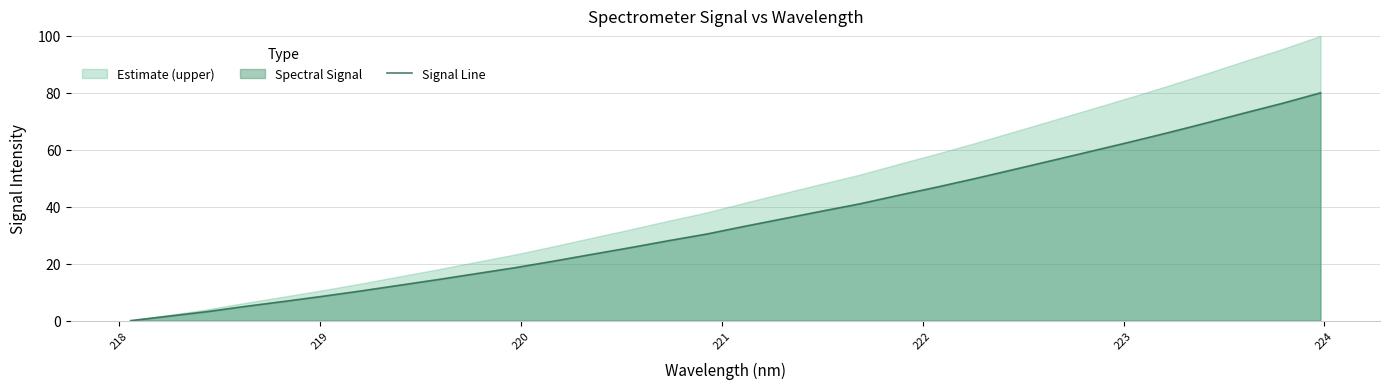

What is the highest value of the Signal Line series?

80.0